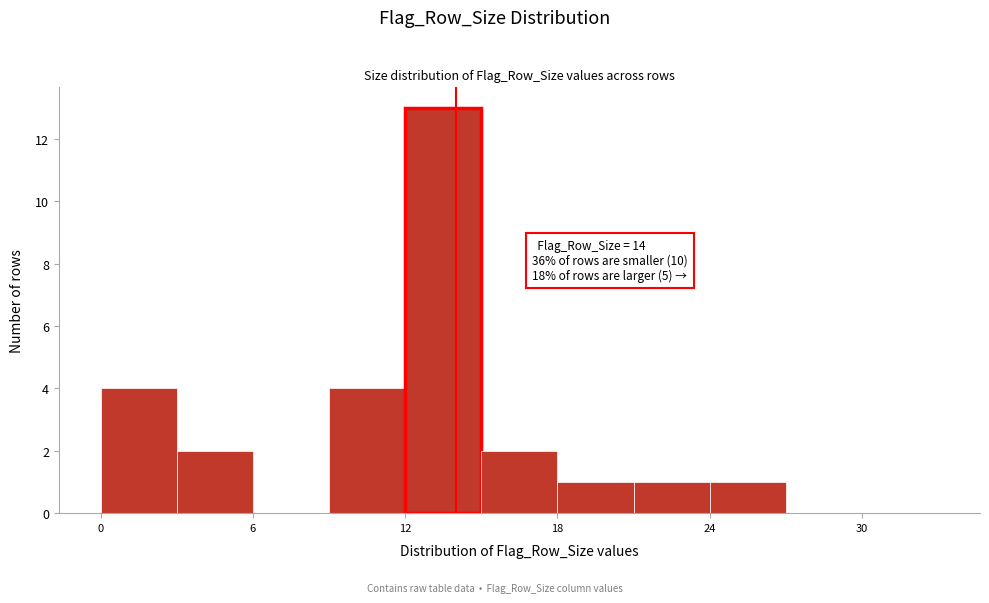

Read against the x-axis, roughly where is the centre of the tallest bar?

14